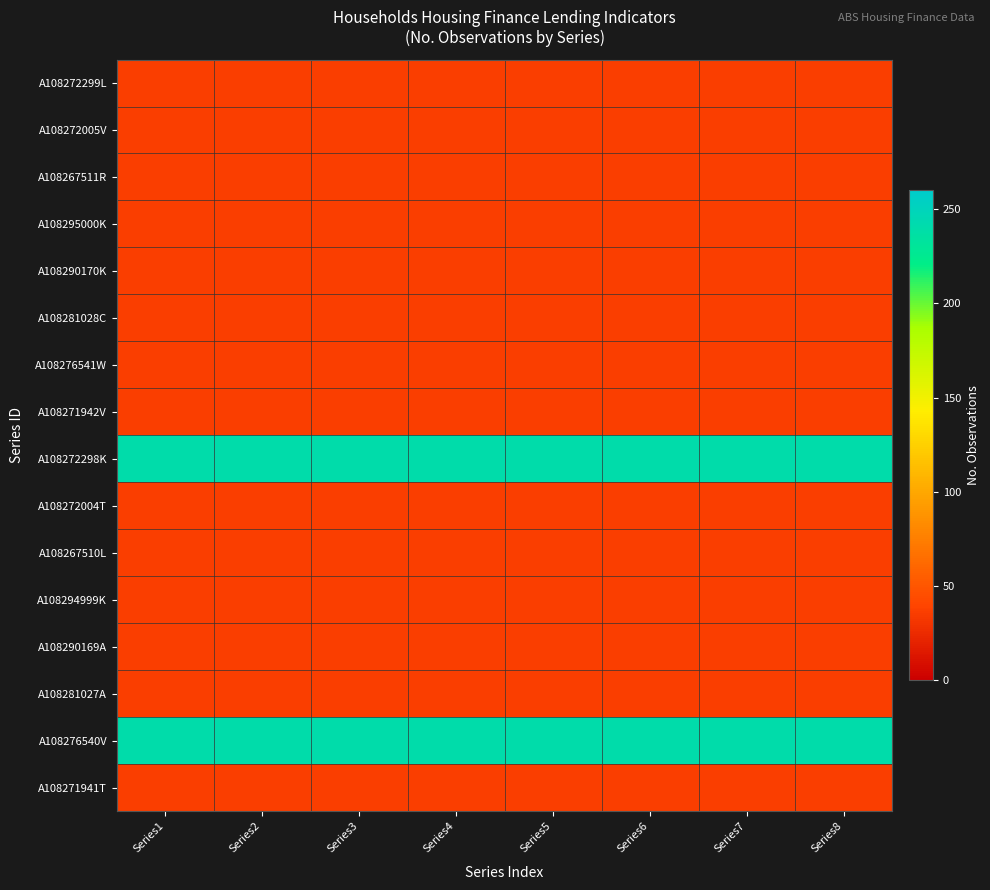

Rank the series at Series4 from highest to lowest value.

A108272298K, A108276540V, A108272299L, A108272005V, A108267511R, A108295000K, A108290170K, A108281028C, A108276541W, A108271942V, A108272004T, A108267510L, A108294999K, A108290169A, A108281027A, A108271941T